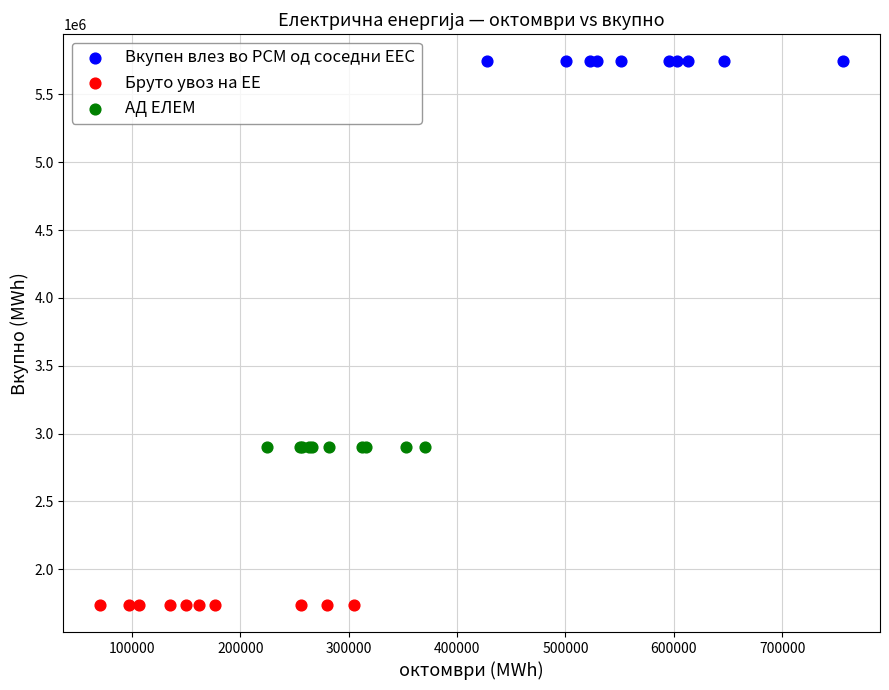

Which series contains the lowest Y value?

Бруто увоз на ЕЕ